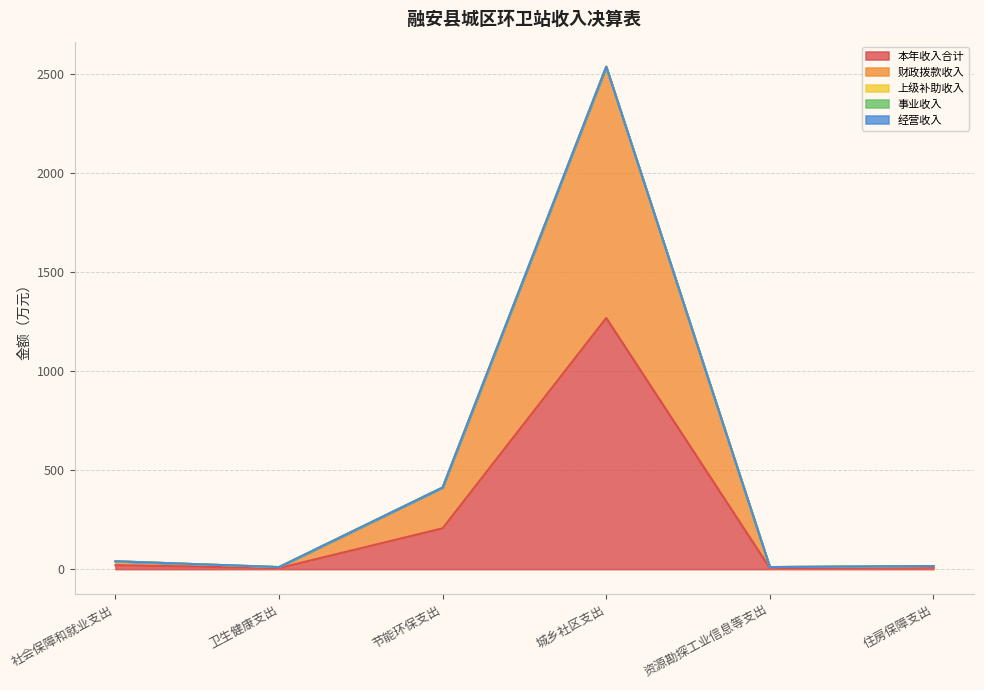

Between 社会保障和就业支出 and 资源勘探工业信息等支出, which is larger?

社会保障和就业支出